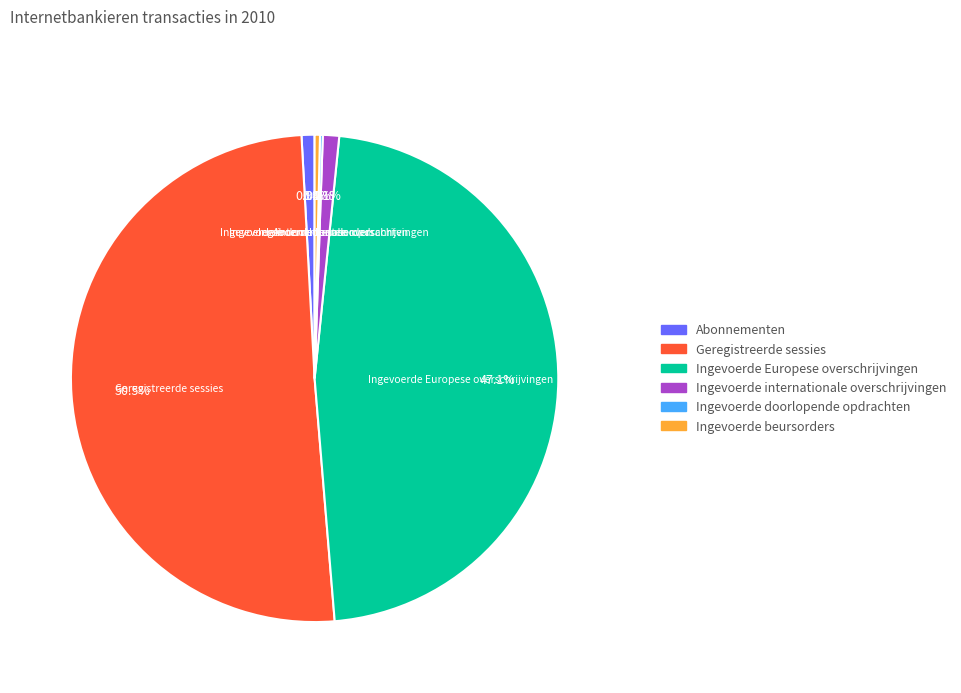

Which category accounts for the majority?

Geregistreerde sessies